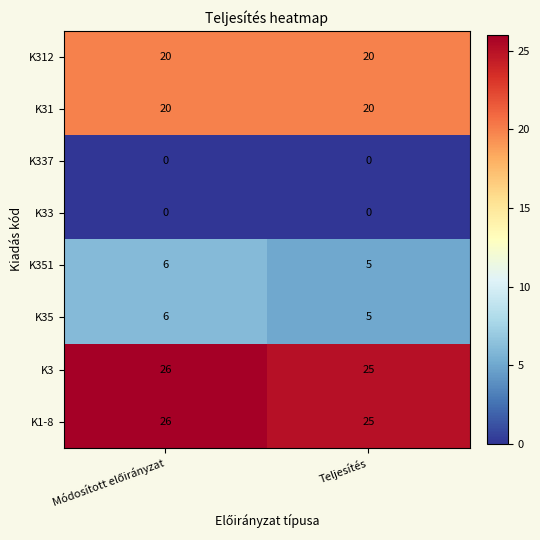

The K351 series shows 5 at Teljesítés. True or false?

True